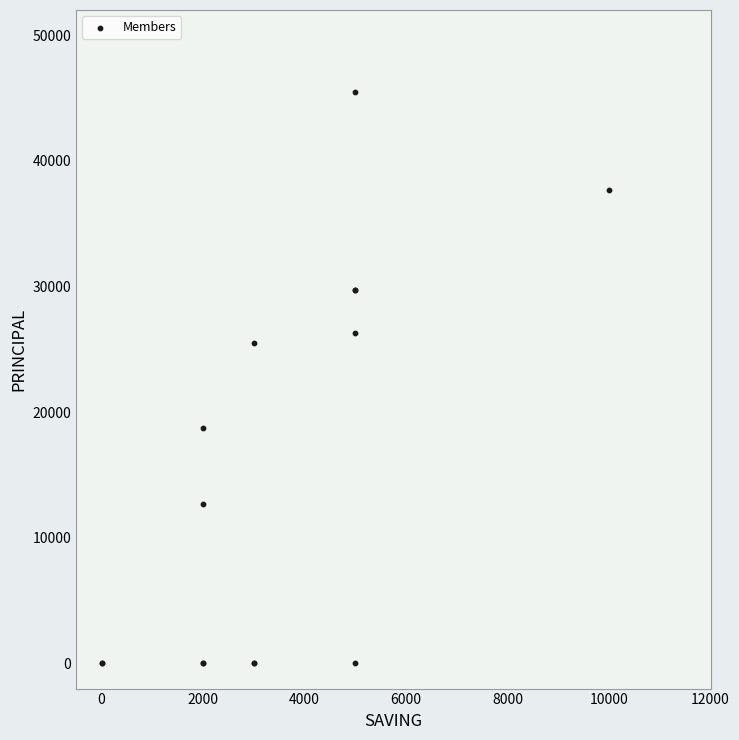

What Y value in the scatter plot is closest to 22750?

25500